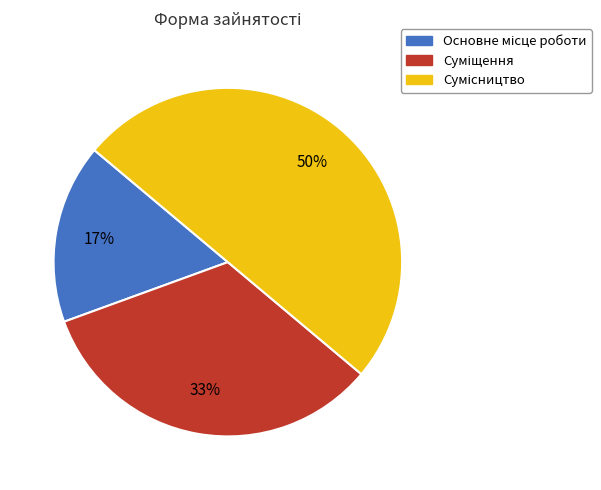

To the nearest percent, what is the difference between the largest and smallest slice percentages?

33%